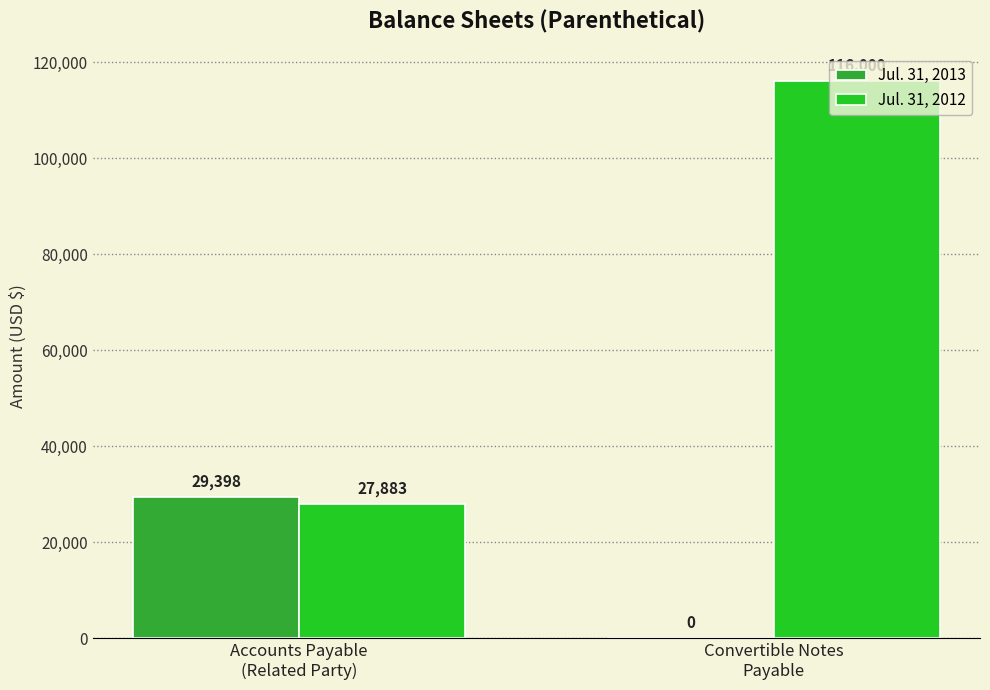

Reading left to right, what are all the values shown in this chart?

Jul. 31, 2013: Accounts Payable
(Related Party)=29398	Convertible Notes
Payable=0
Jul. 31, 2012: Accounts Payable
(Related Party)=27883	Convertible Notes
Payable=116000